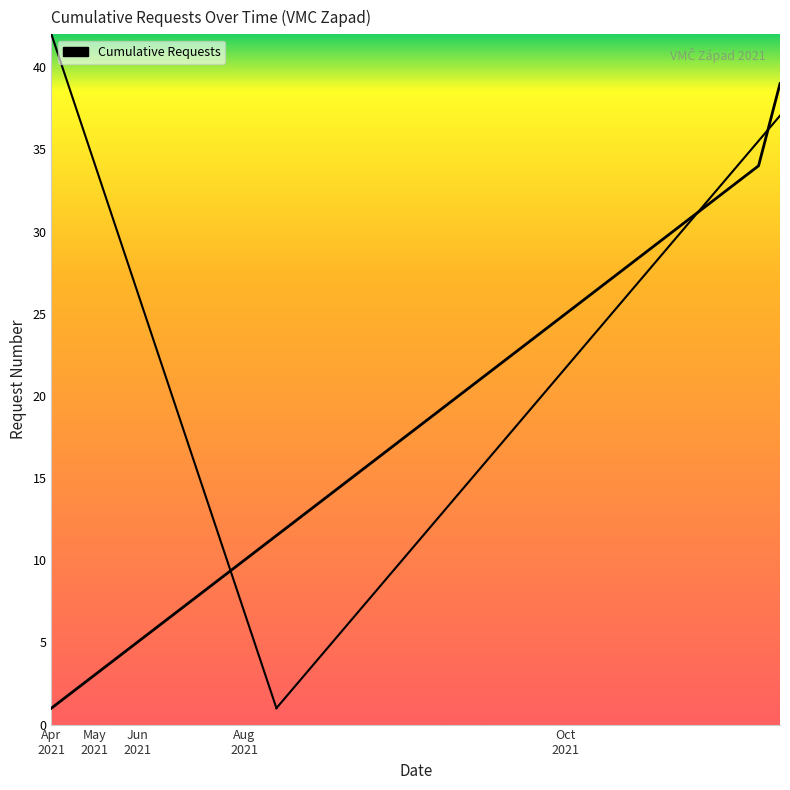

How many lines are shown in the chart?

1